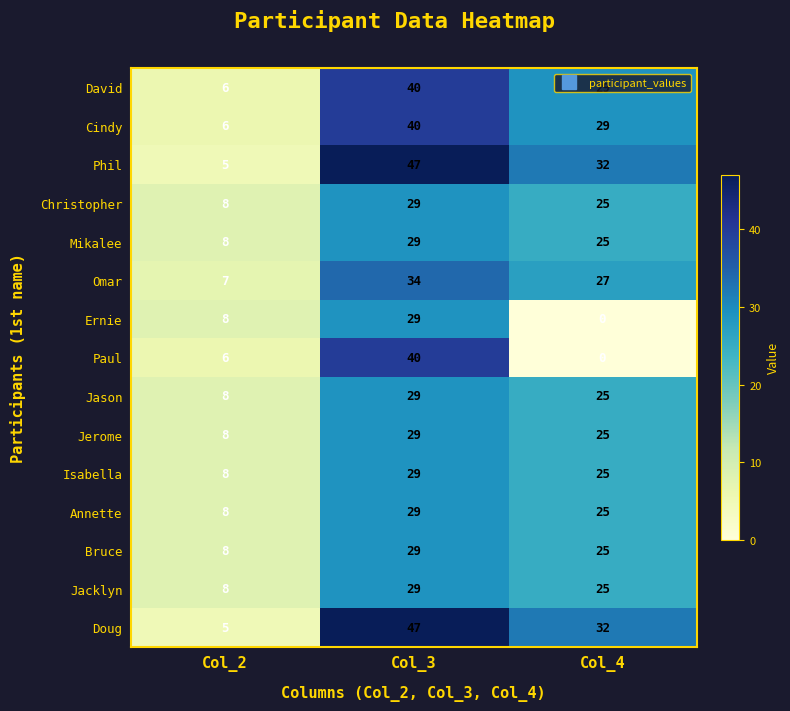

What is the total value across all series at Col_4?

349